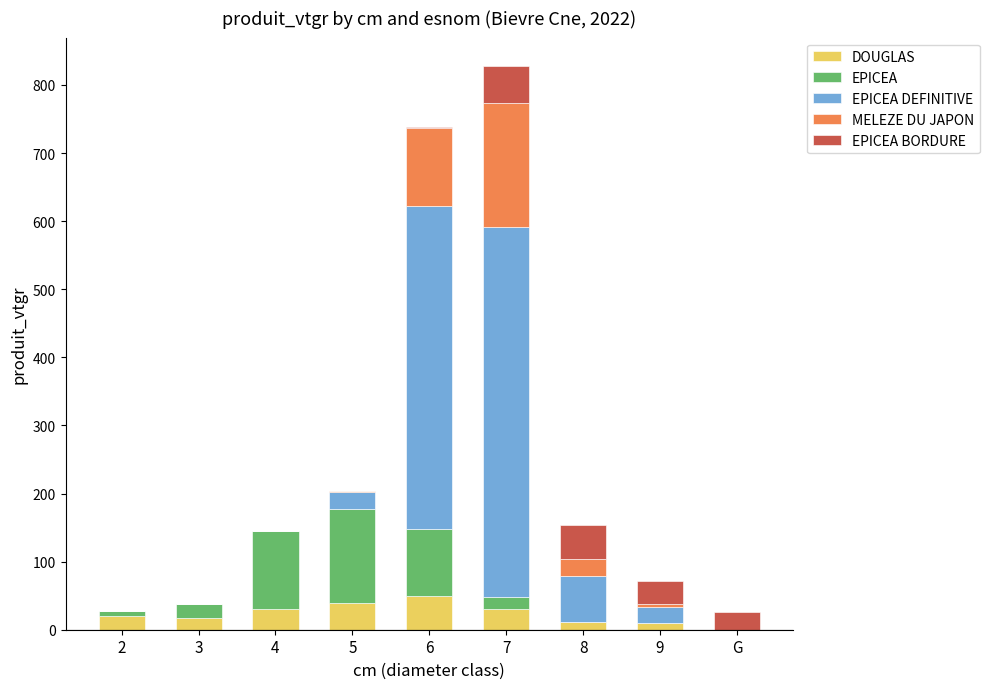

At which category is the sum across all series the highest?

7